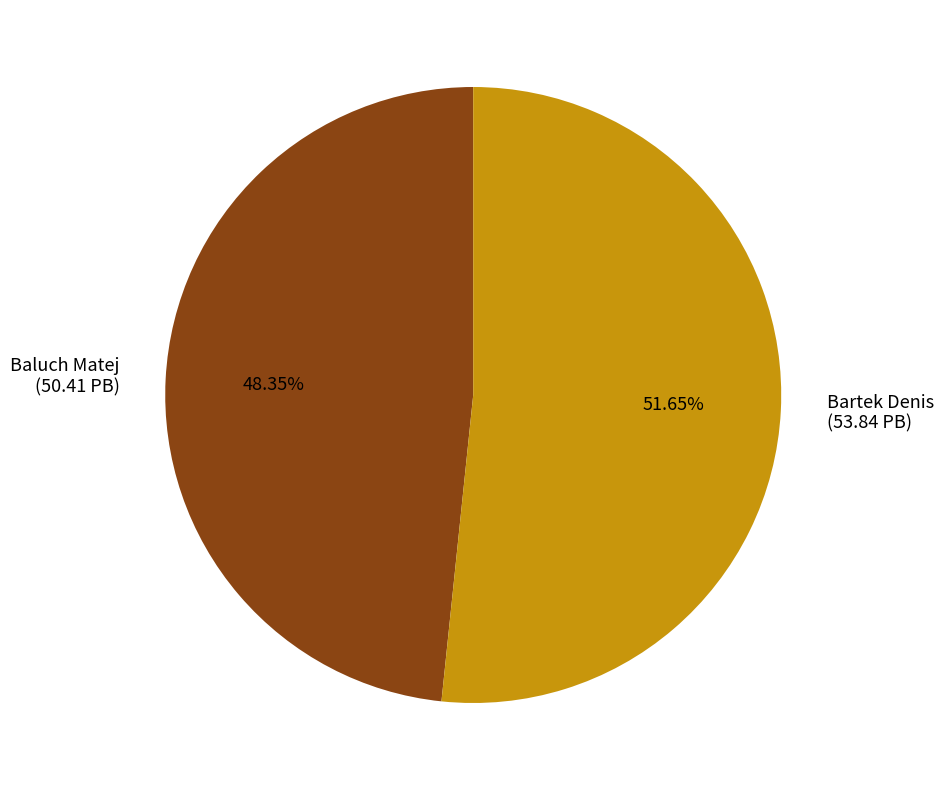

What is the ratio of the value at Baluch Matej to the value at Bartek Denis?

0.9